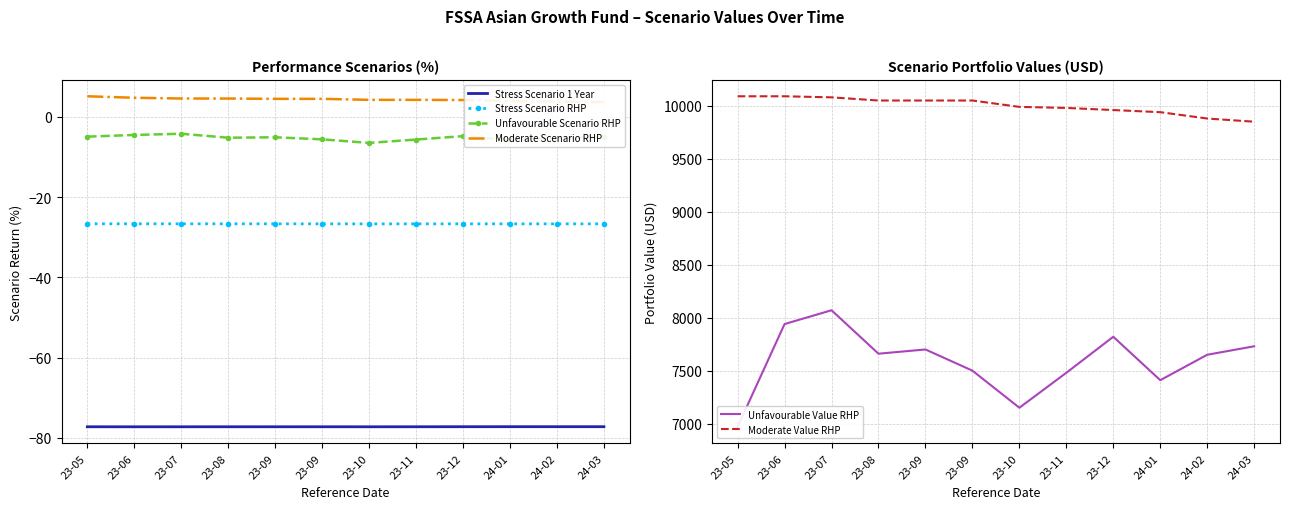

Read the Stress Scenario 1 Year value at 23-09.

-77.2